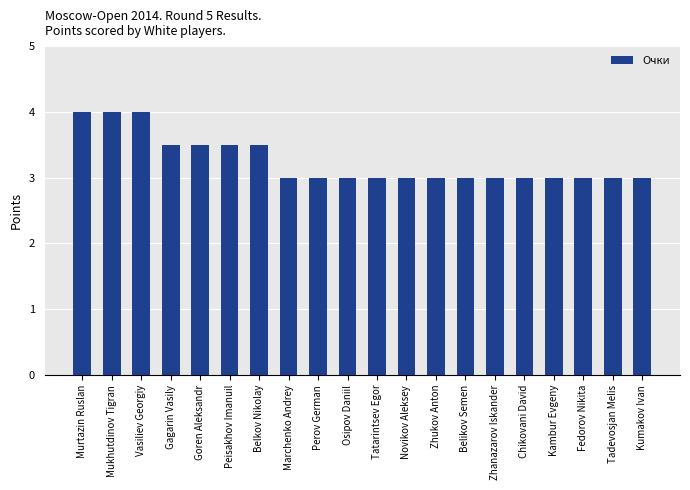

True or false: the data shows 4.0 at Murtazin Ruslan.

True